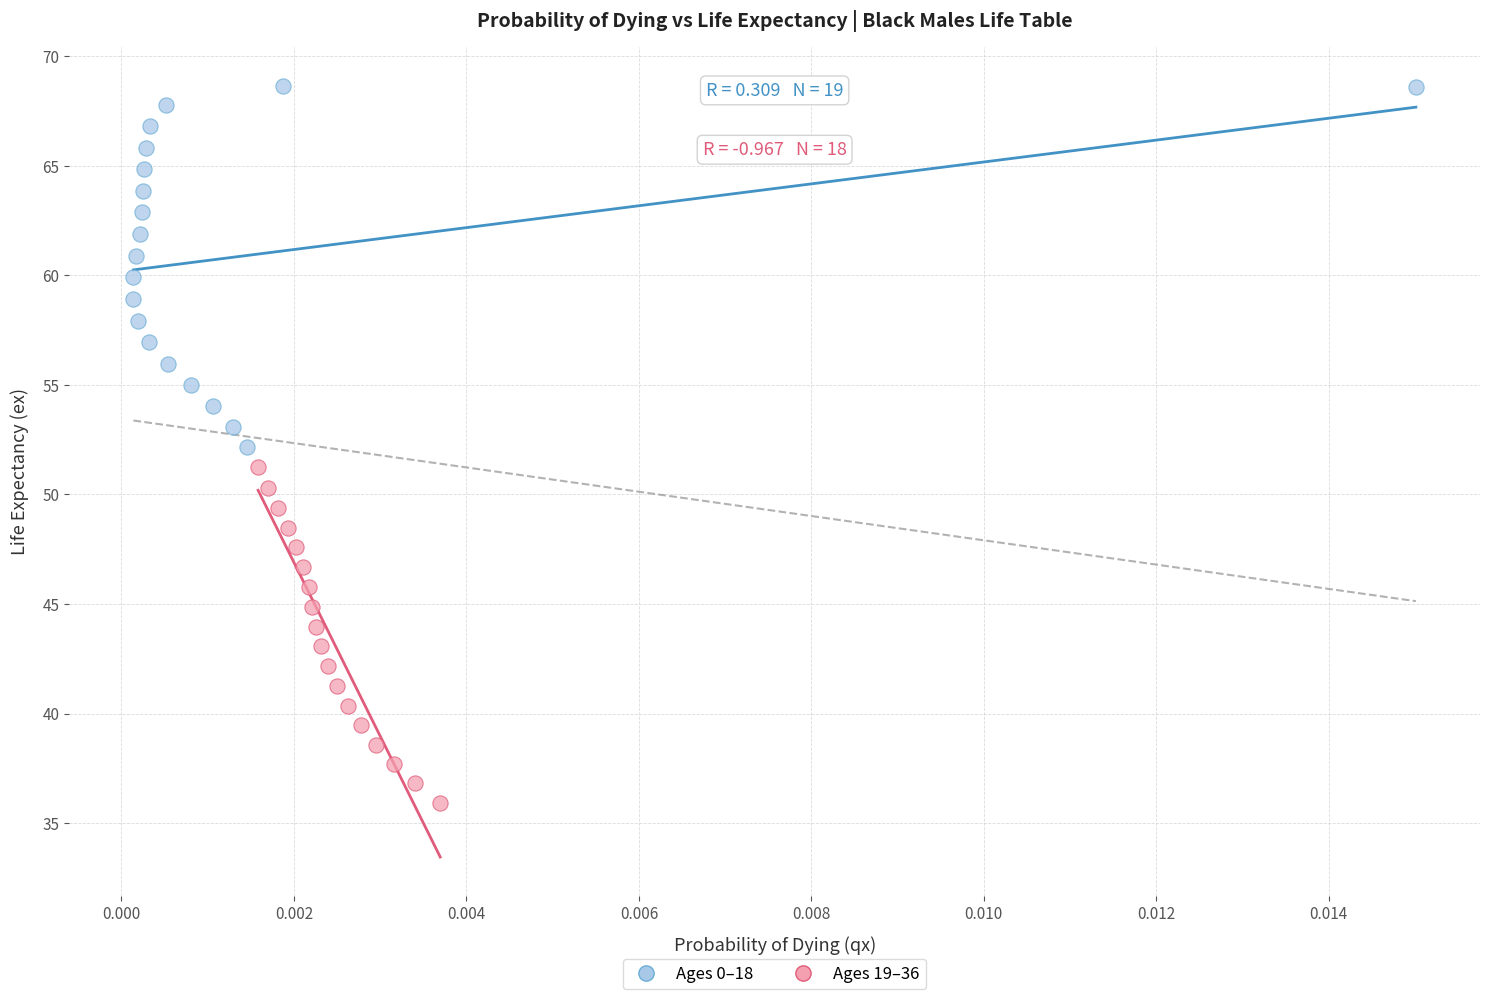

Which series reaches the minimum Y coordinate?

Ages 19–36